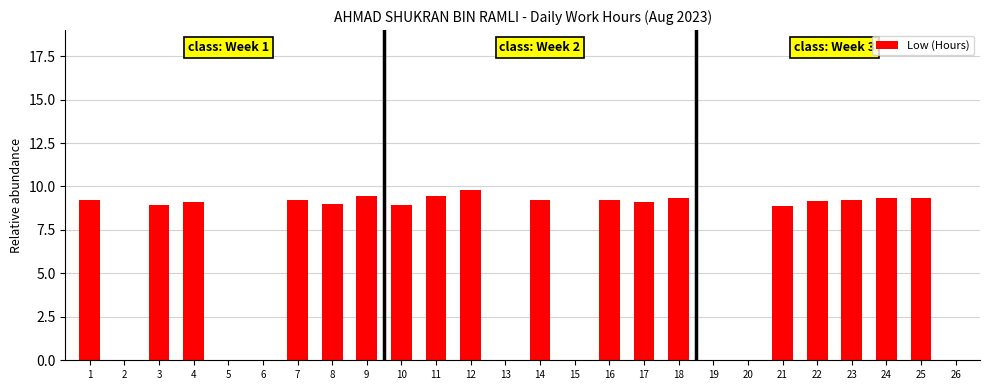

Which label corresponds to the largest value in the chart?

12